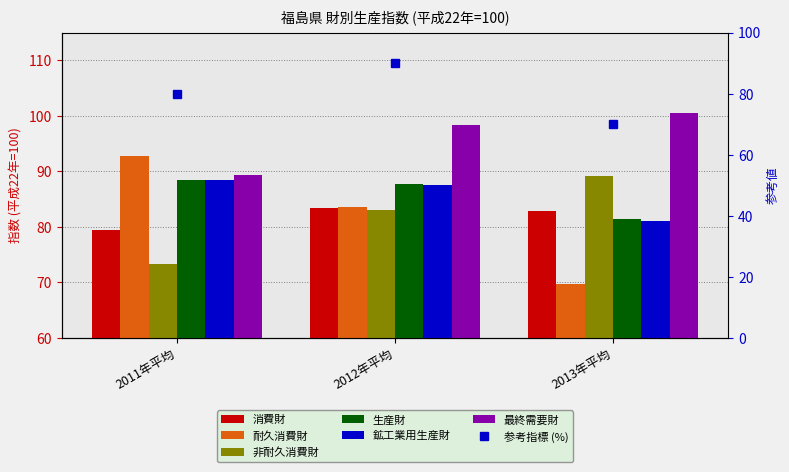

Count the number of categories in the chart.

3